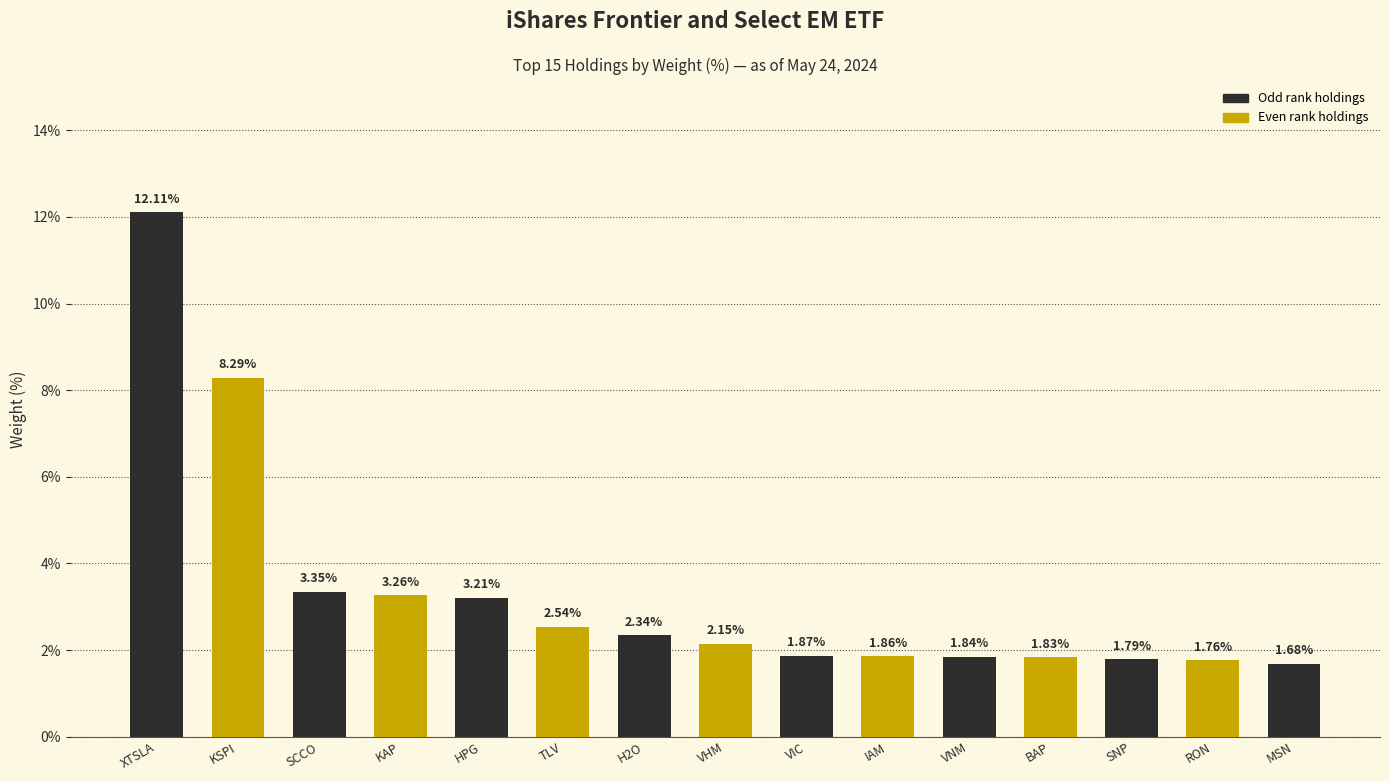

What is the ratio of the value at IAM to the value at XTSLA?

0.2